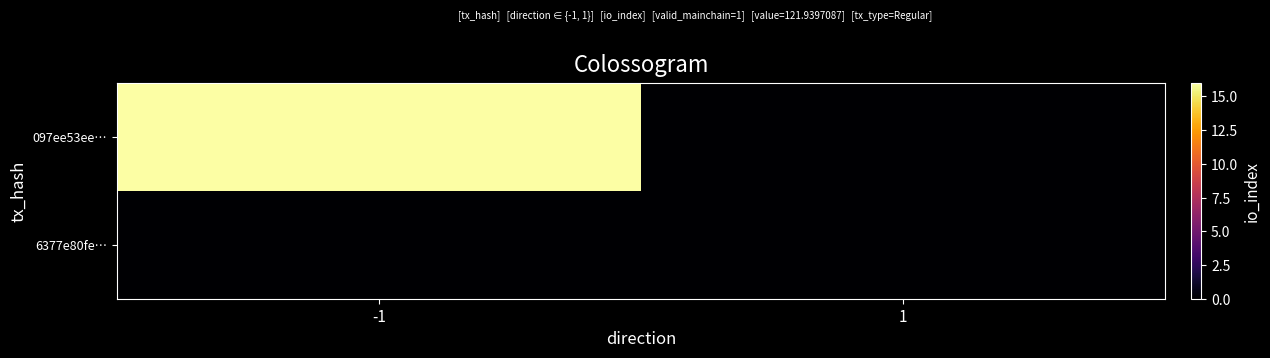

Which series changed the most between -1 and 1?

097ee53ee…